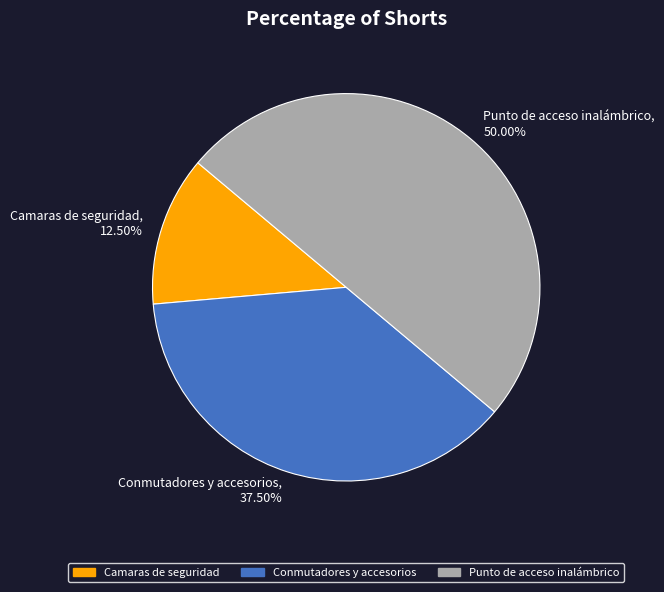

Which category has the smallest portion of the pie?

Camaras de seguridad